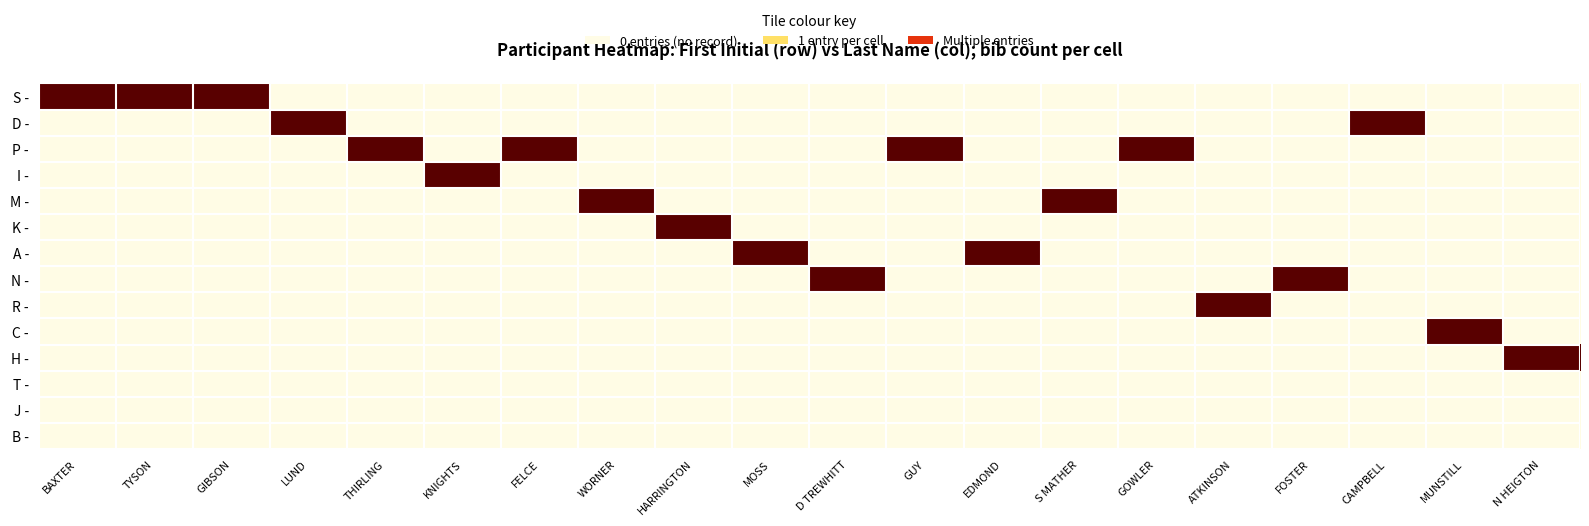

Count the number of data series in this chart.

14